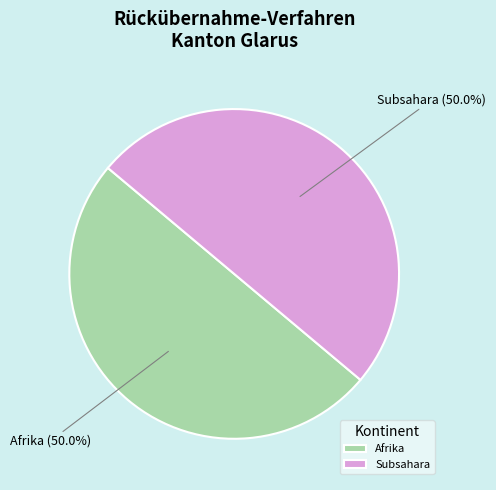

To the nearest percent, what is the difference between the largest and smallest slice percentages?

0%